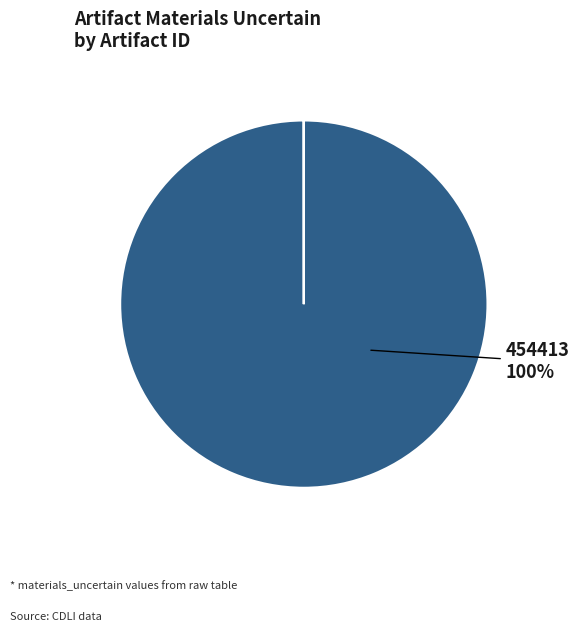

To the nearest percent, what is the difference between the largest and smallest slice percentages?

100%